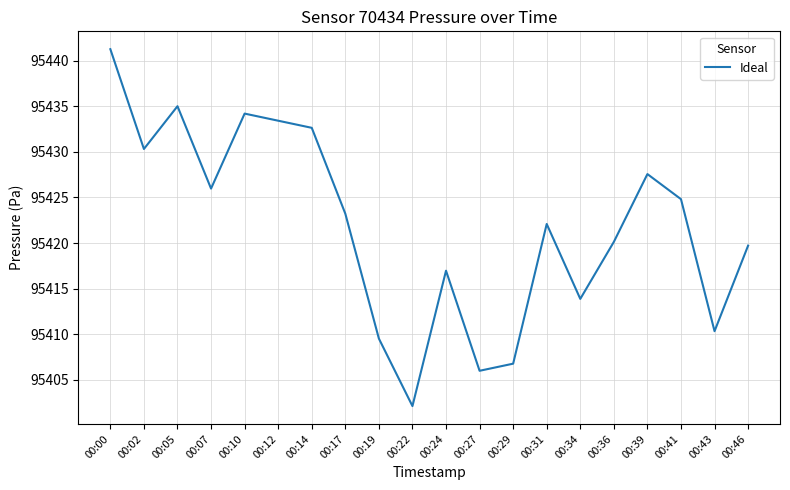

Which label corresponds to the largest value in the chart?

00:00